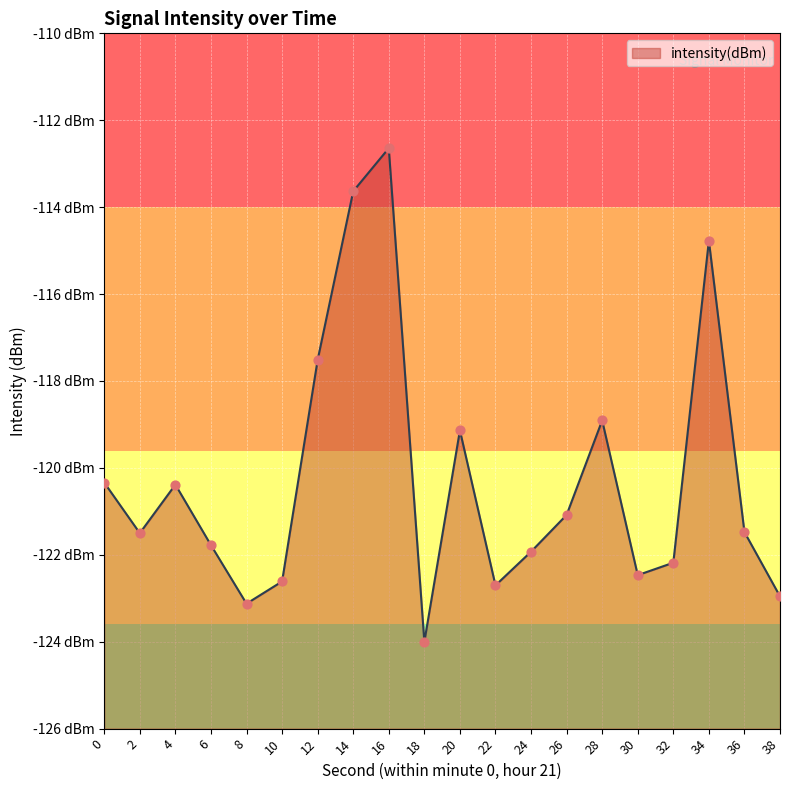

What is the change in value from 10 to 22?

-0.1